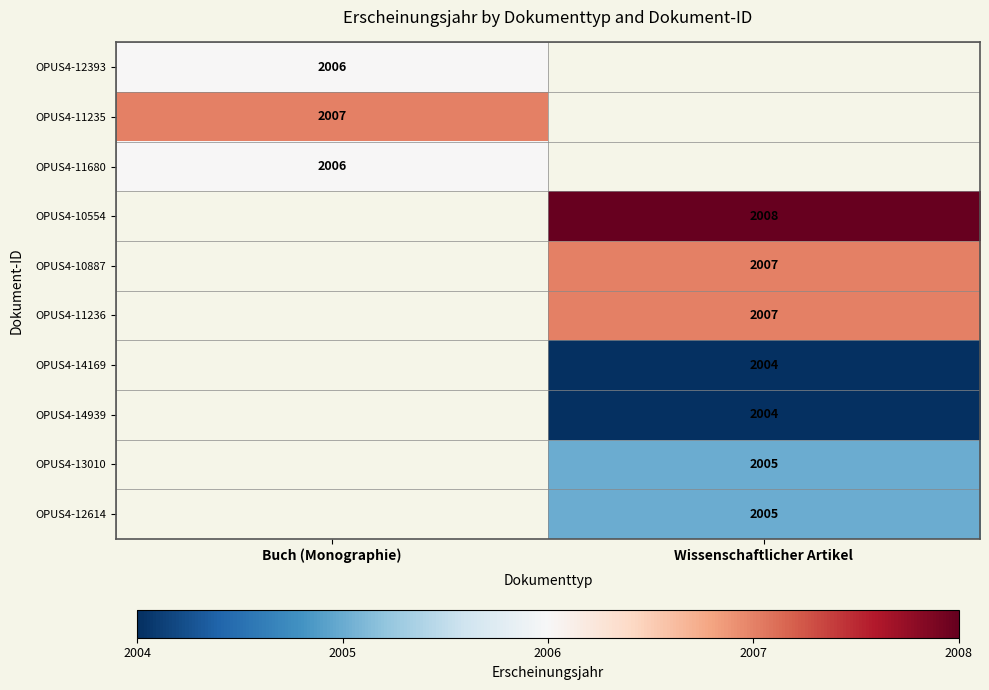

Which has a higher value, Wissenschaftlicher Artikel or Buch (Monographie)?

Buch (Monographie)